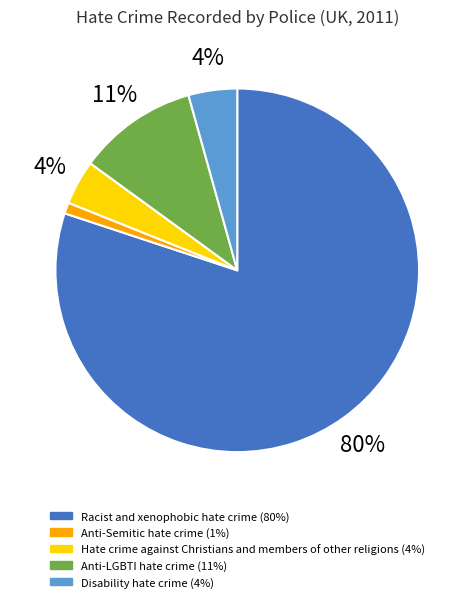

The Anti-Semitic hate crime slice represents 11% of the pie. True or false?

False